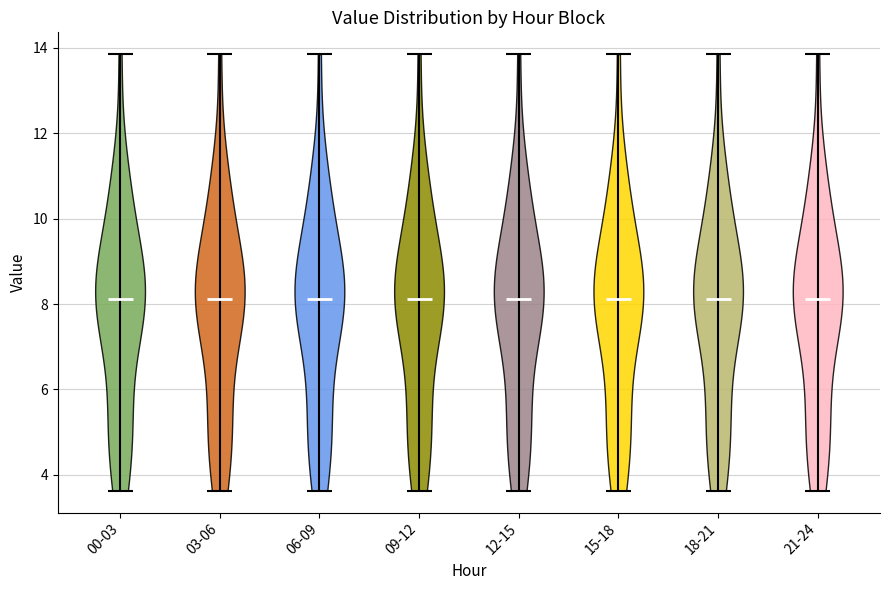

Reading left to right, read every violin against the y-axis: where its median line is, and the lowest and highest points it reaches. The values are not printed on the chart, so give them approximately, as read against the axis.

00-03: median line 8.2, lowest point 3.6, highest point 13.8
03-06: median line 8.2, lowest point 3.6, highest point 13.8
06-09: median line 8.2, lowest point 3.6, highest point 13.8
09-12: median line 8.2, lowest point 3.6, highest point 13.8
12-15: median line 8.2, lowest point 3.6, highest point 13.8
15-18: median line 8.2, lowest point 3.6, highest point 13.8
18-21: median line 8.2, lowest point 3.6, highest point 13.8
21-24: median line 8.2, lowest point 3.6, highest point 13.8